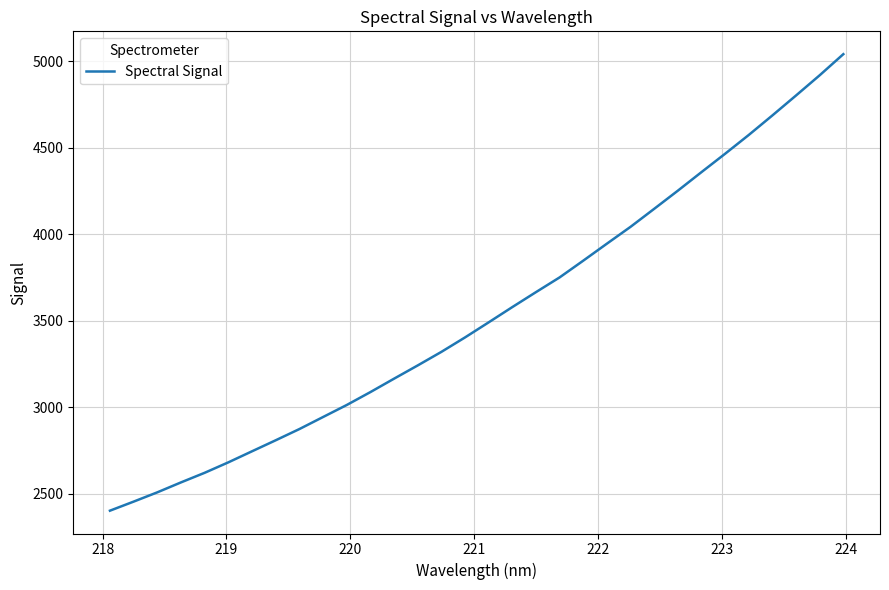

What is the difference between the maximum and minimum values?

2637.6